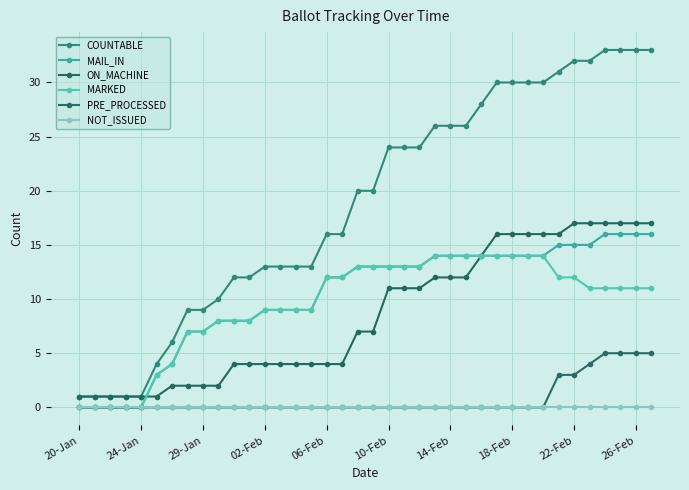

What is the difference between the second highest and second lowest values in the COUNTABLE series?

32